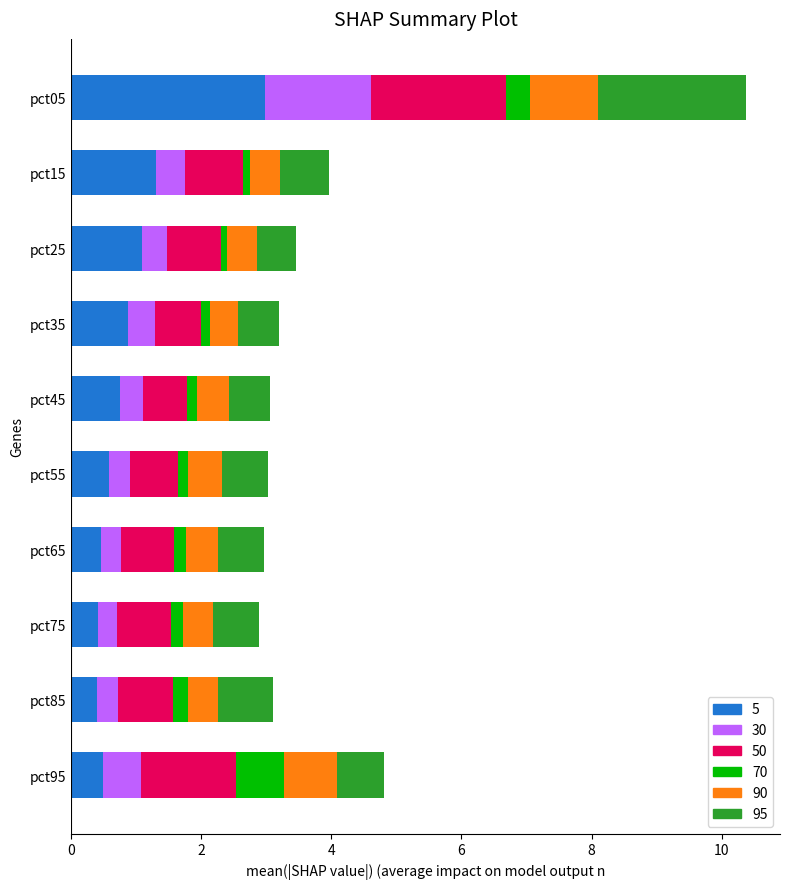

At which category is the sum across all series the highest?

pct05